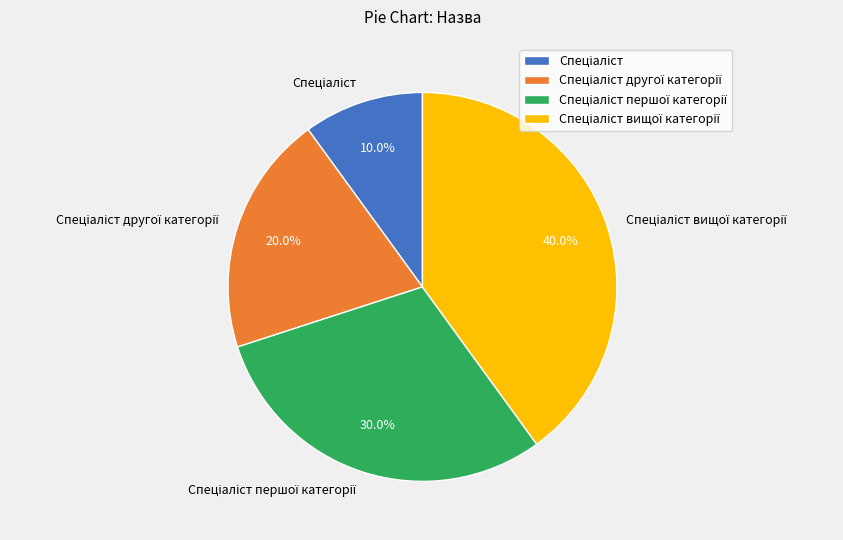

Is there a majority slice in this chart?

No